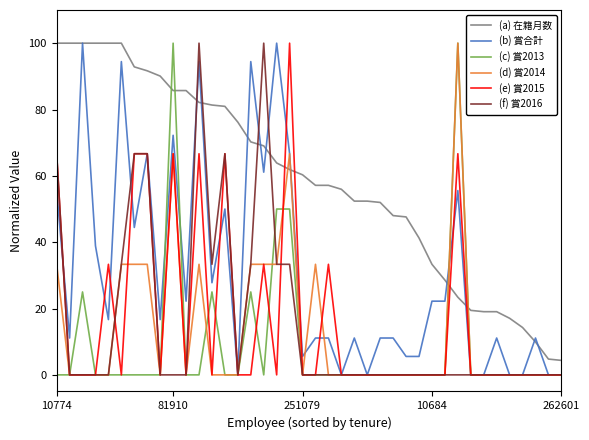

What is the sum of all (a) 在籍月数 values?

2349.2